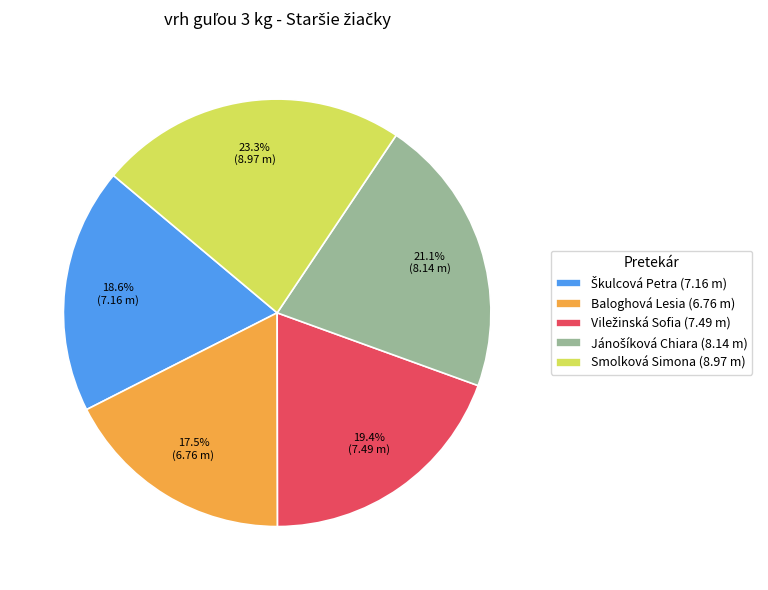

Is there any slice that represents more than half of the pie?

No